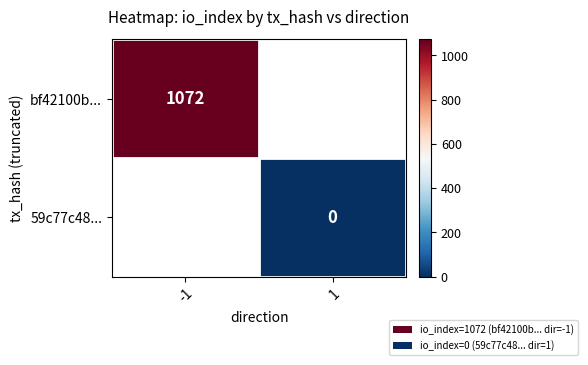

Is it true that bf42100b... equals 1072 at -1?

True